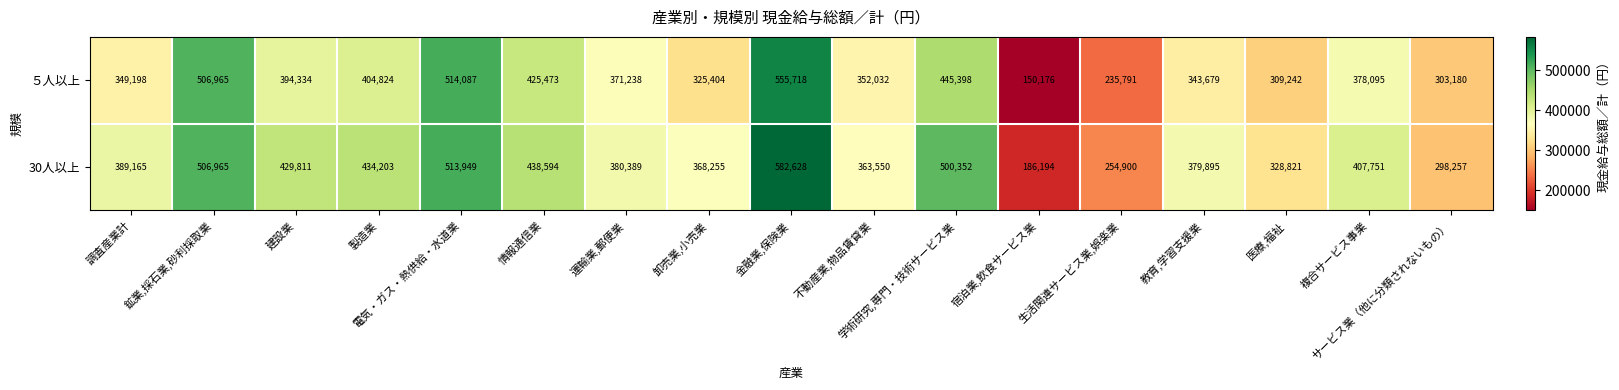

What is the total value across all series at 調査産業計?

738363